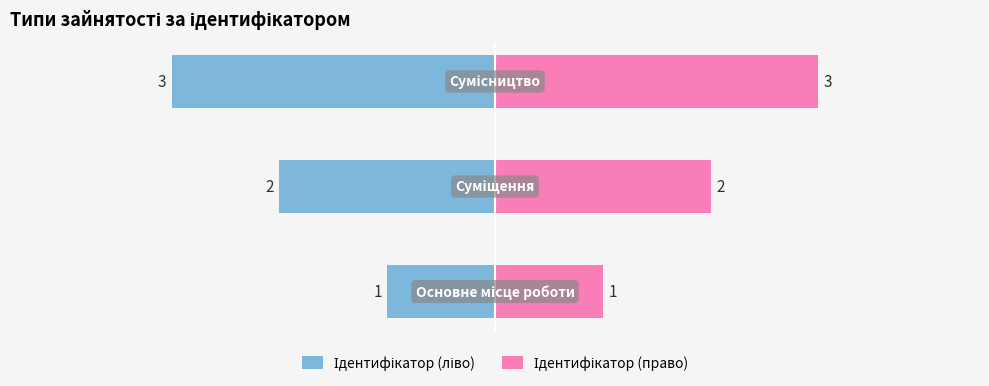

What is the value of the Ідентифікатор (право) bar at the 1st from the left?

1